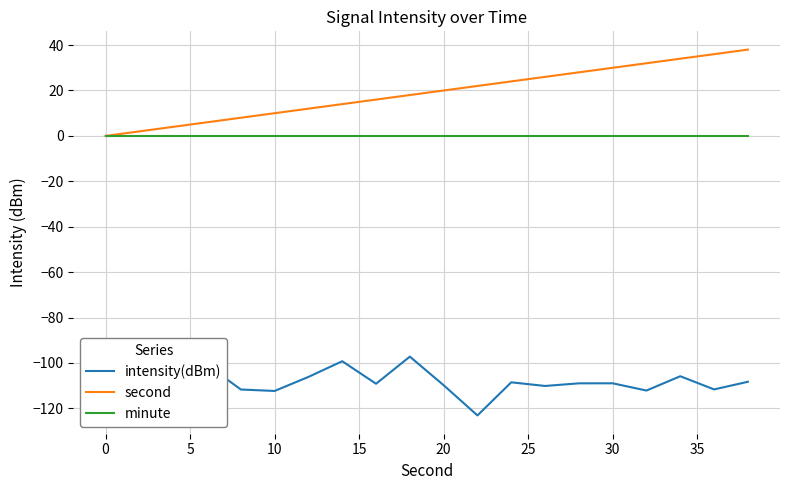

Which series has the widest spread of values?

second